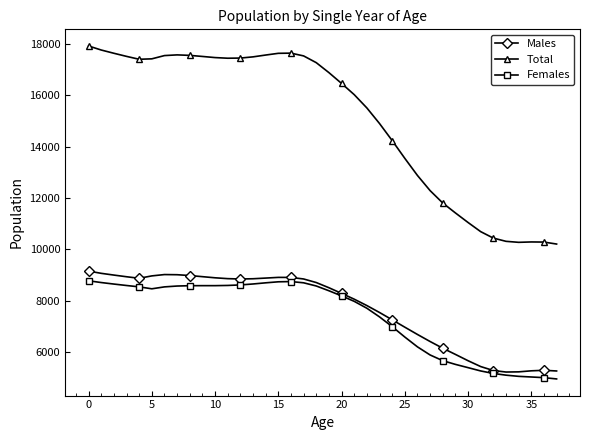

What is the value of the Total point at the 9th from the left?

17554